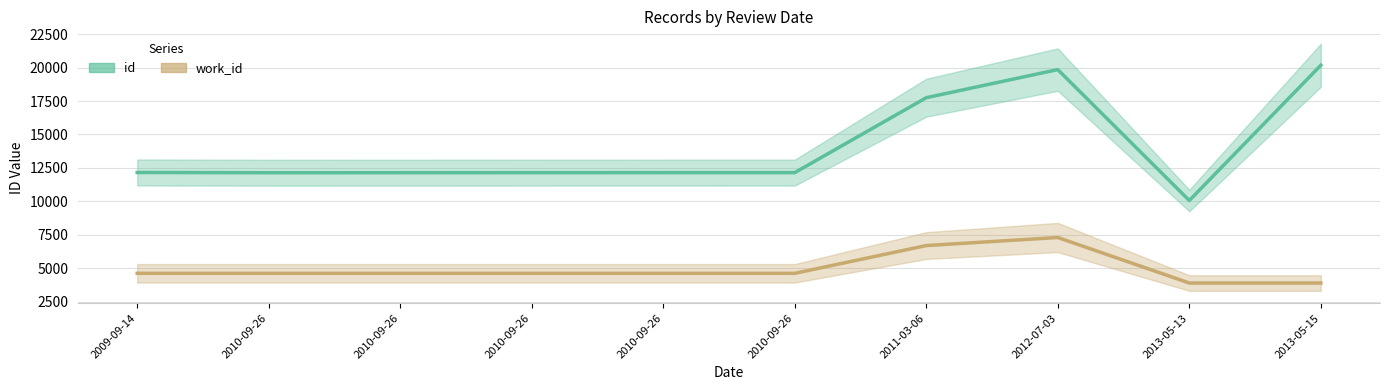

What is the sum of the work_id values at 2010-09-26 and 2010-09-26?

9220